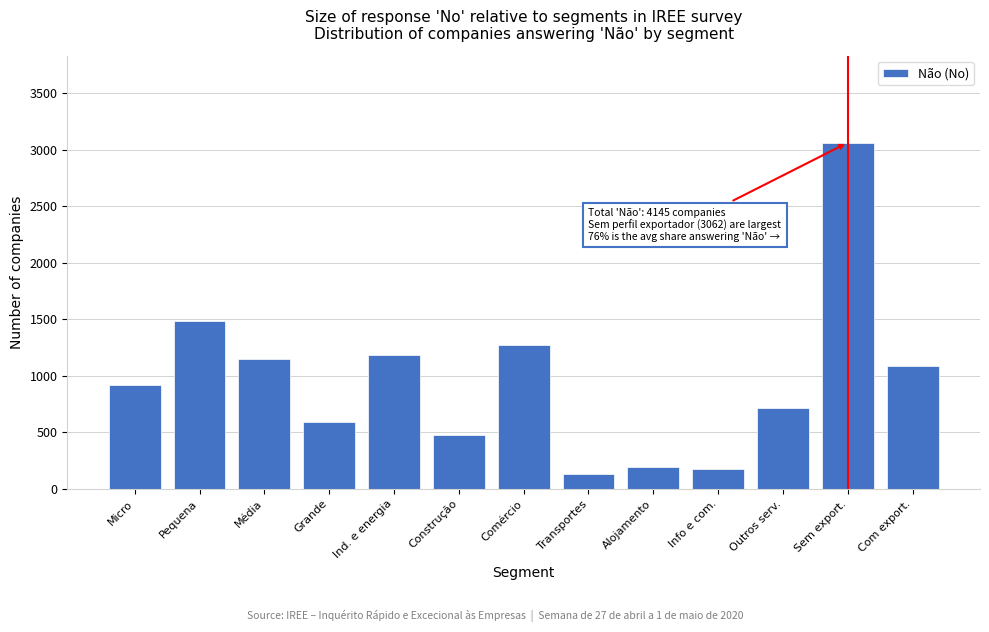

True or false: the data shows 190 at Alojamento.

True